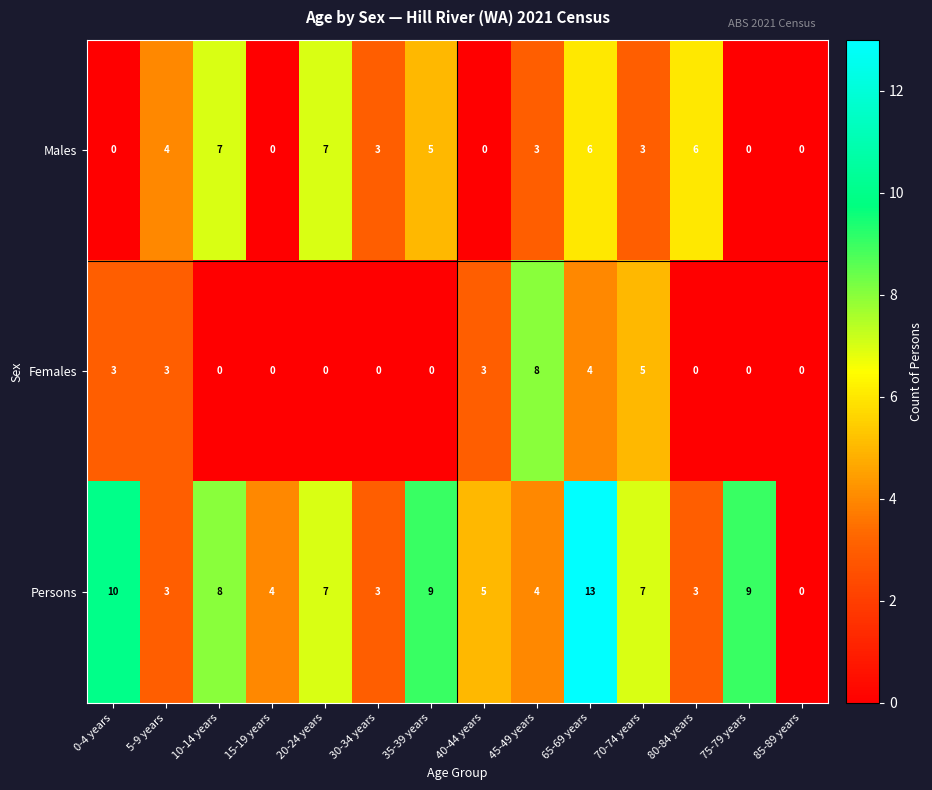

How many distinct data groups are displayed?

3